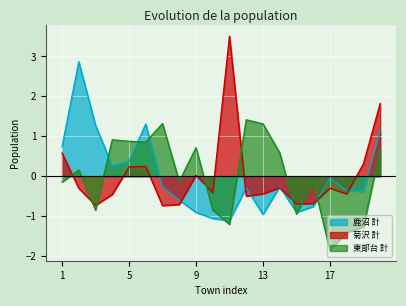

How many categories are shown in the chart?

20